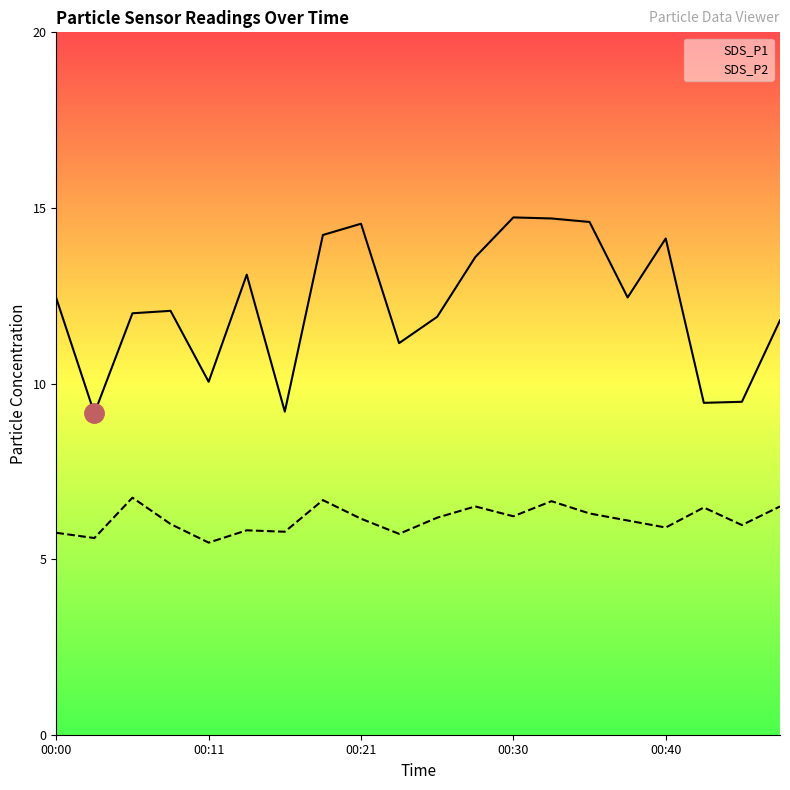

True or false: SDS_P2 and SDS_P1 cross at least once.

False